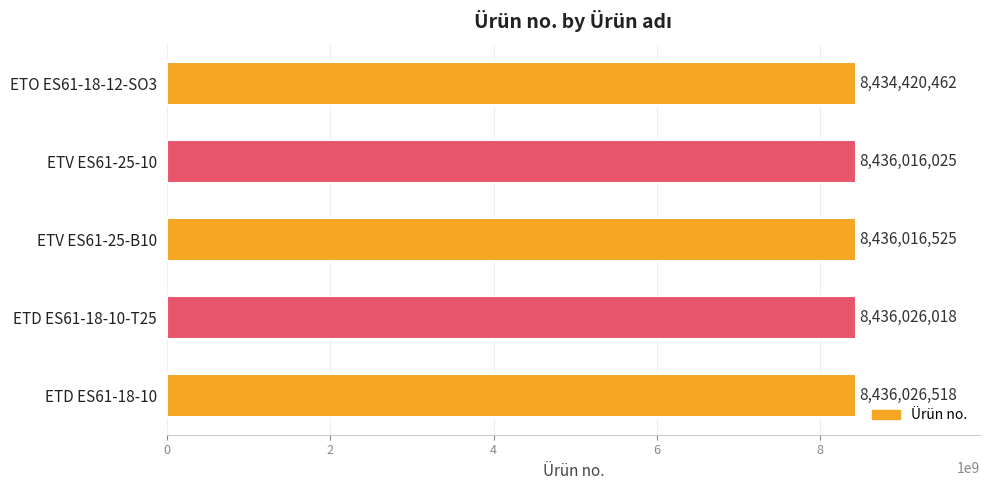

What is the value of the 1st bar from the top?

8434420462